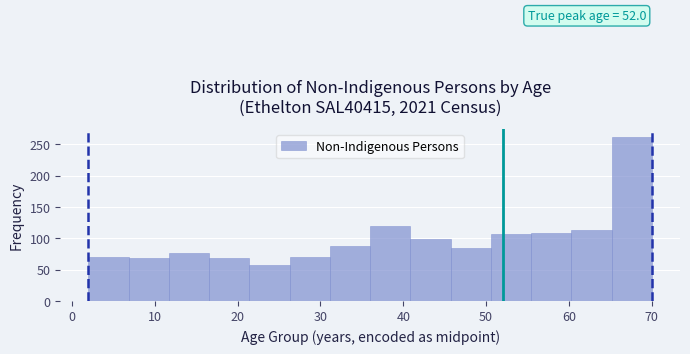

Which range on the x-axis has the tallest bar?

65 to 70